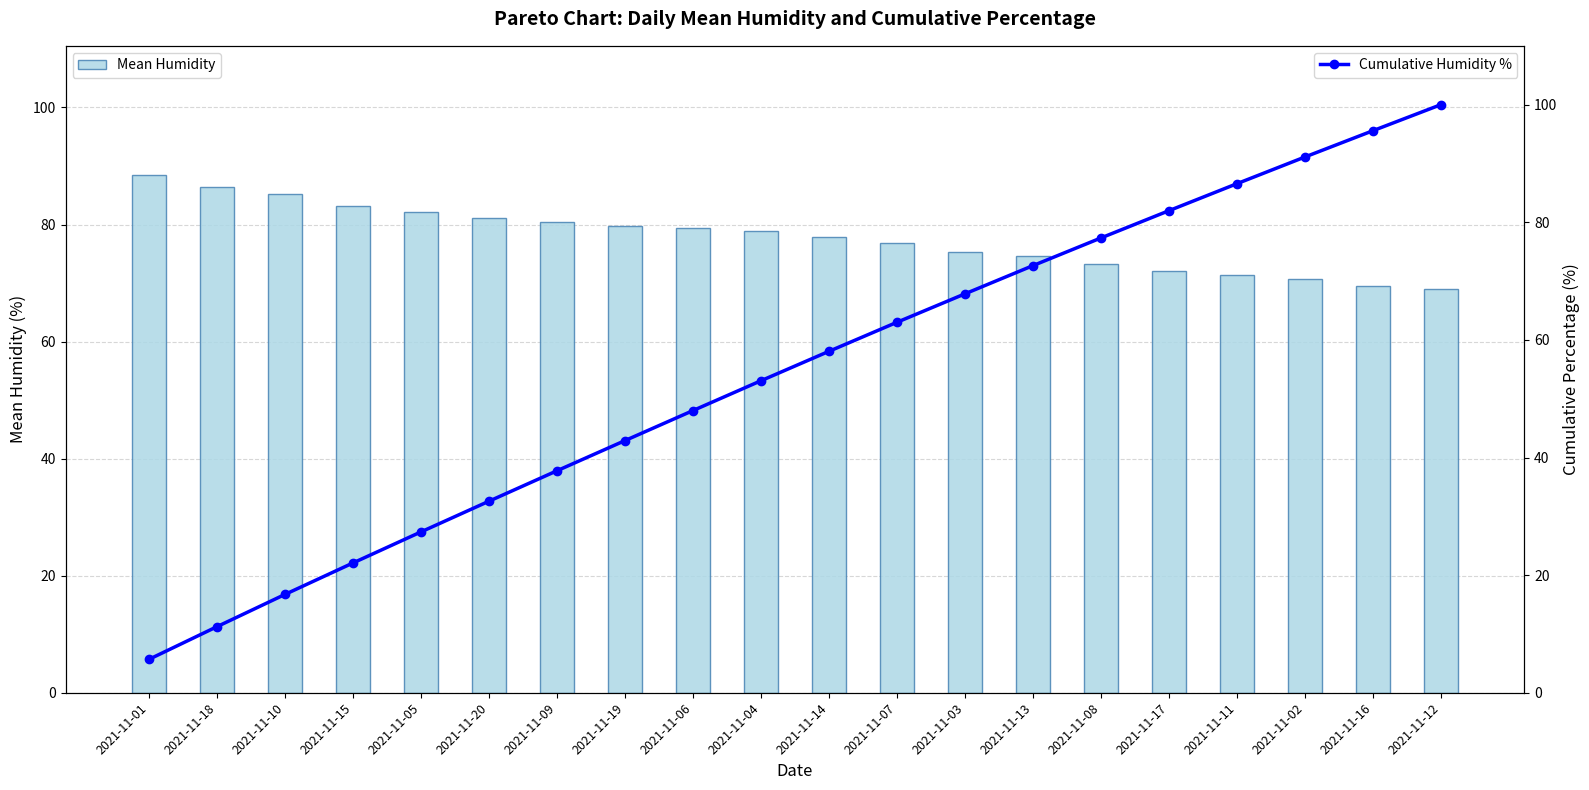

What position from the right is 2021-11-12?

1